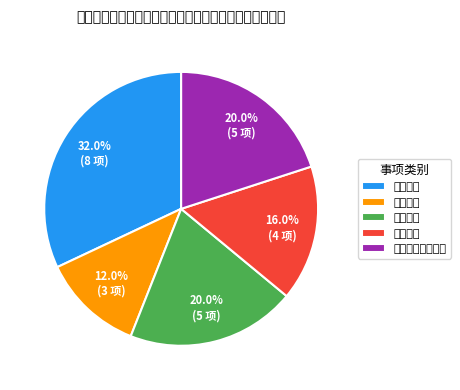

Does any single category account for the majority?

No